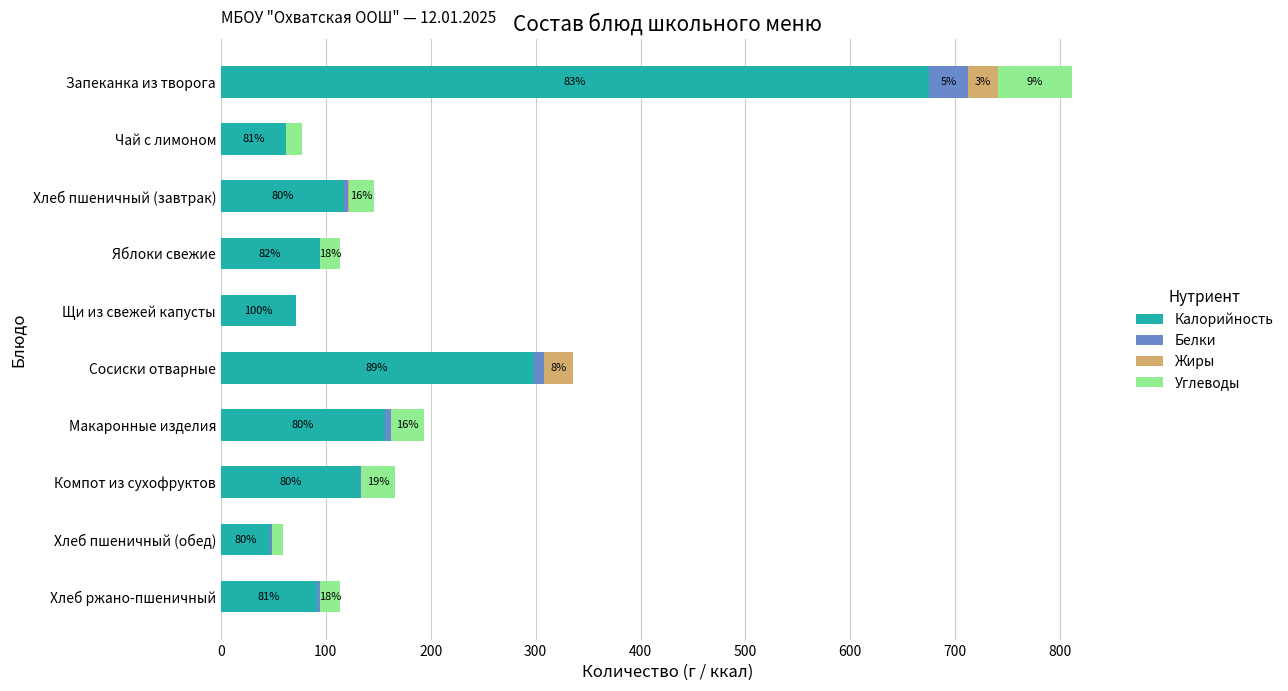

Is it true that Калорийность equals 62.0 at Чай с лимоном?

True